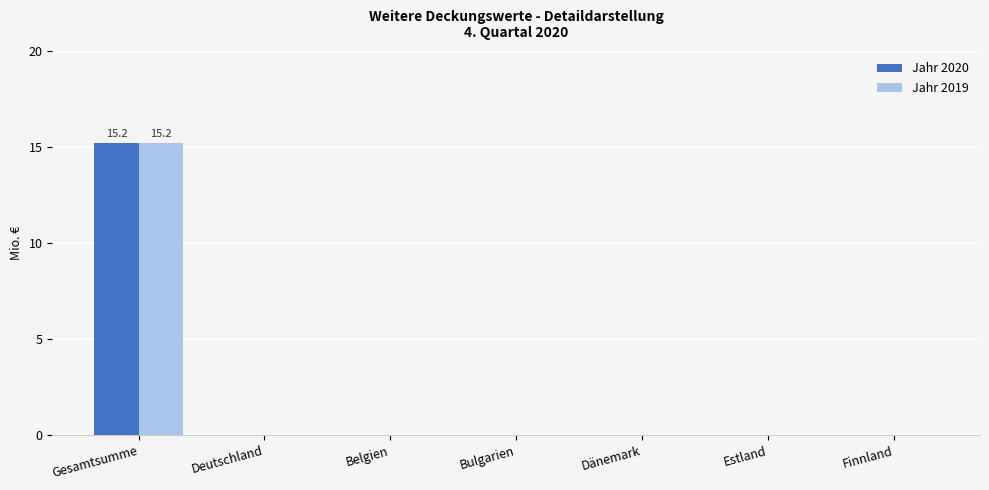

How many data points does each series have?

7